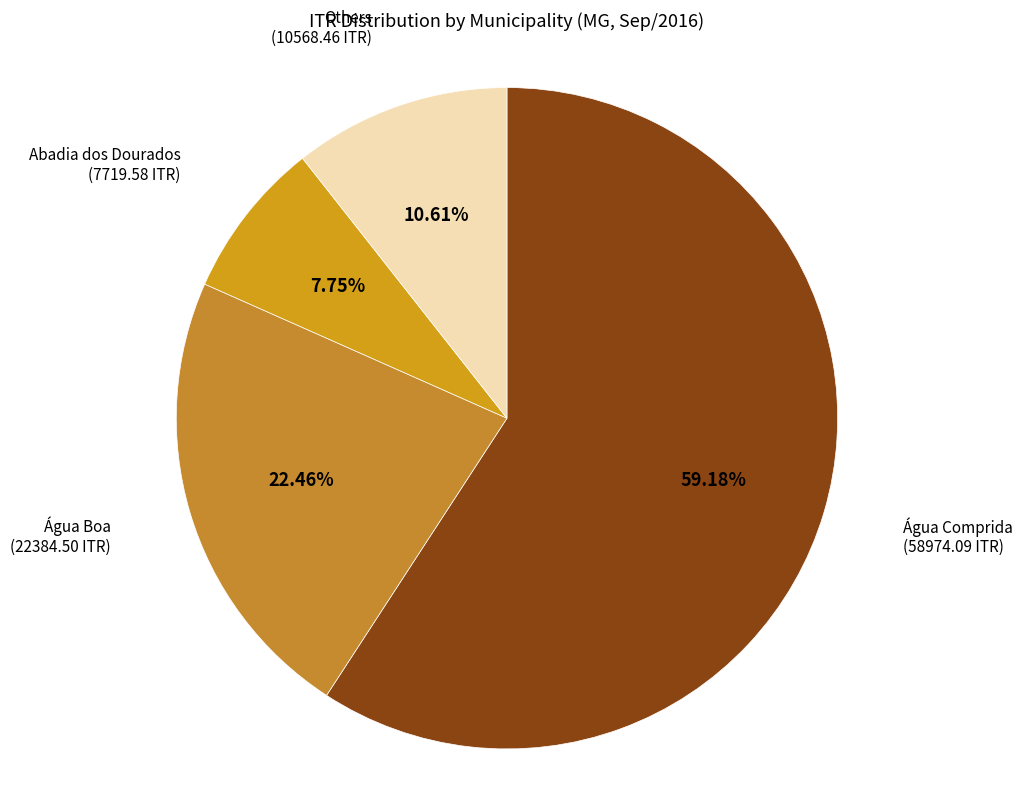

Which has a higher value, Abadia dos Dourados or Others?

Others